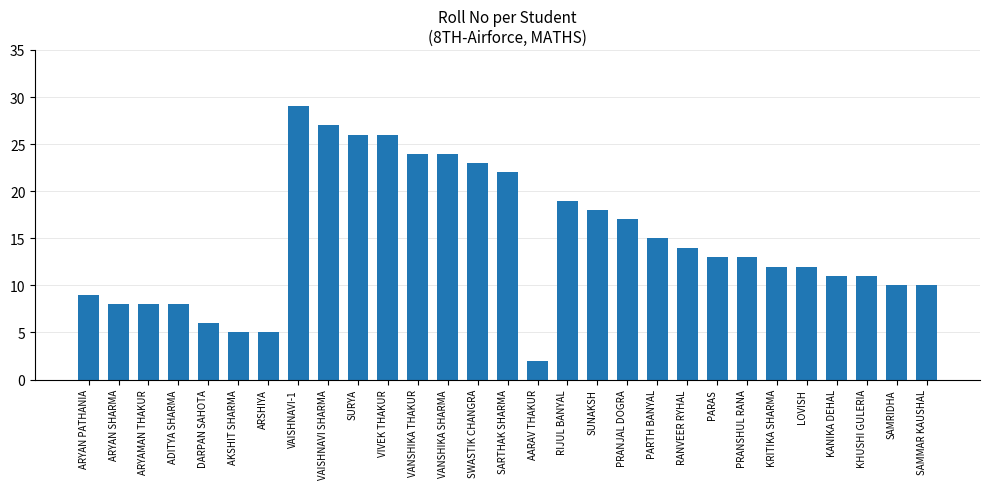

Is it true that the value at RIJUL BANYAL is 19?

True